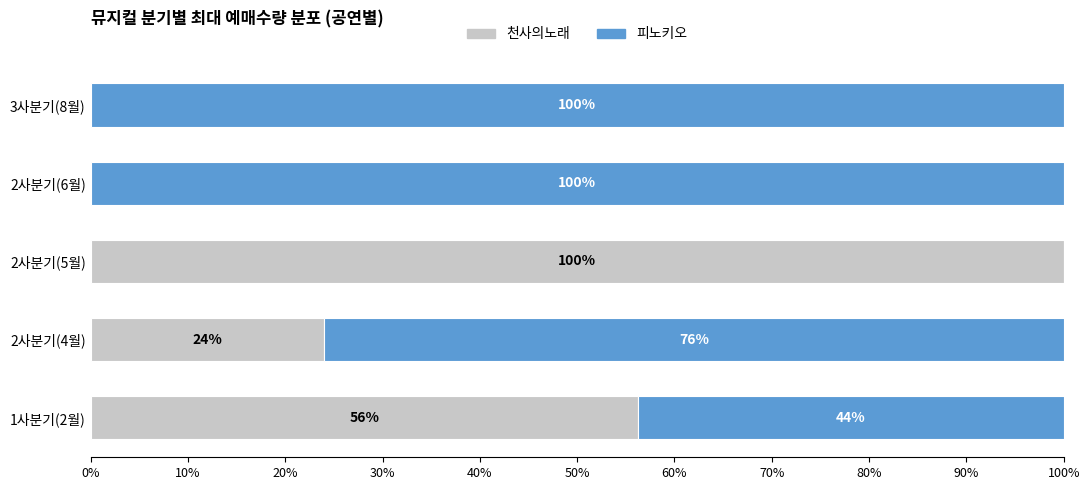

True or false: 천사의노래 has a value of 15.8 at 2사분기(4월).

False